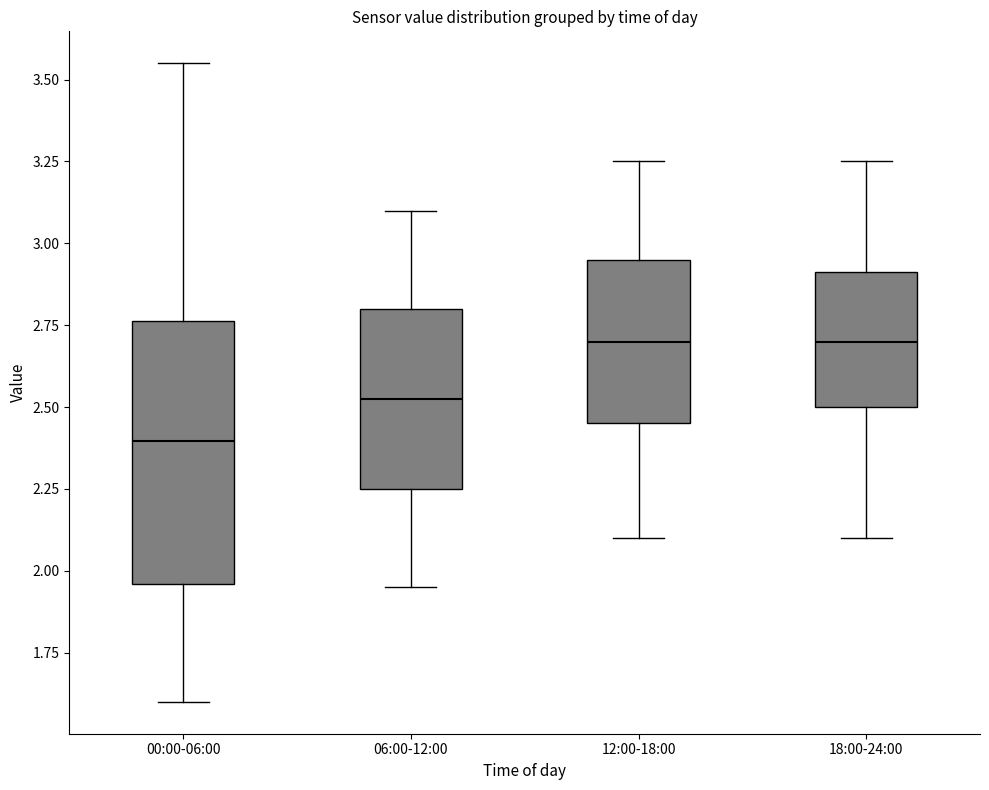

Where is the upper edge of the box for 18:00-24:00 on the y-axis? The values are not printed on the chart, so give them approximately, as read against the axis.

2.90